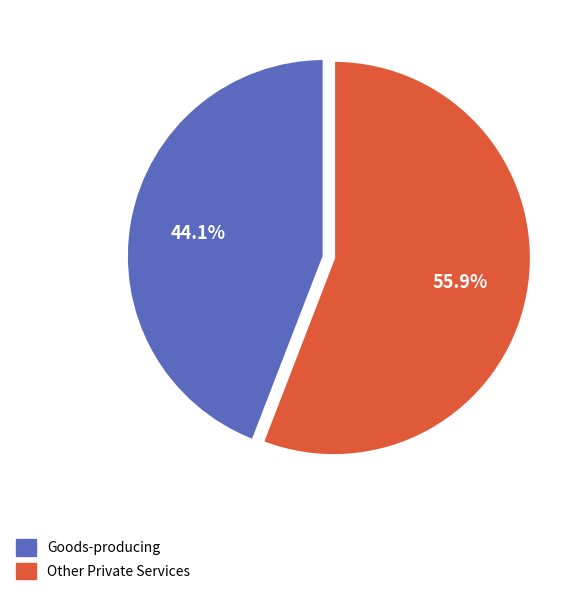

What portion of the pie excludes Goods-producing?

55.9%